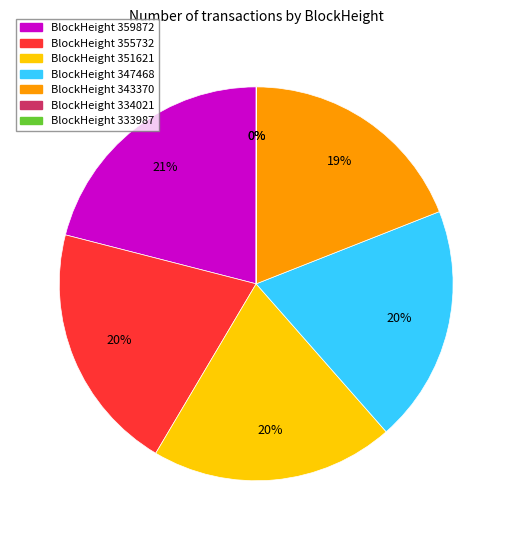

Is there a majority slice in this chart?

No